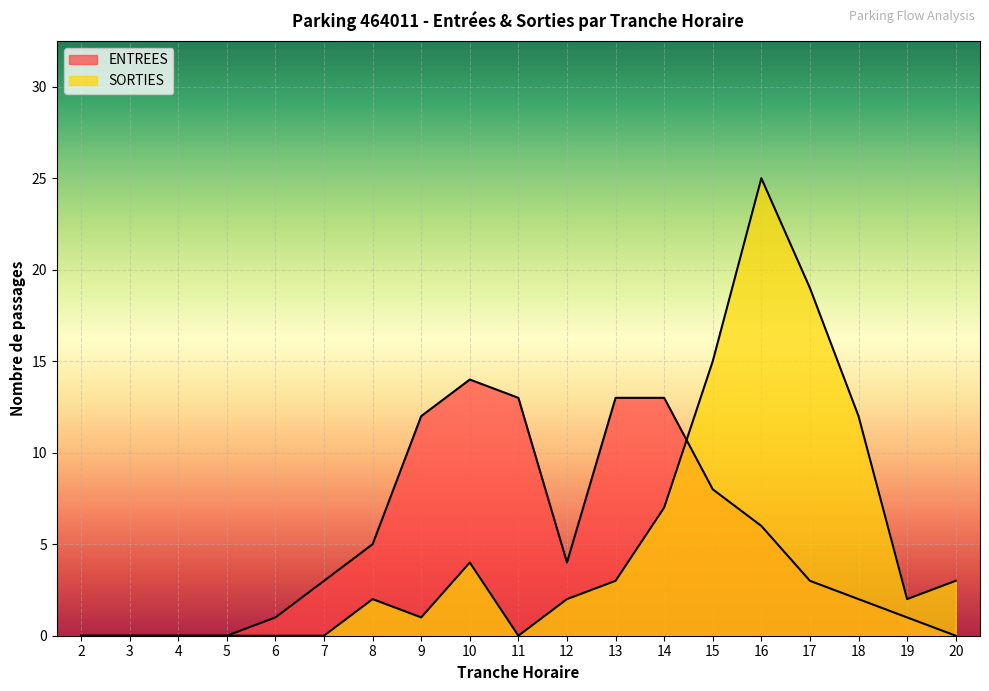

After their last crossing, which series has the higher values: SORTIES or ENTREES?

SORTIES